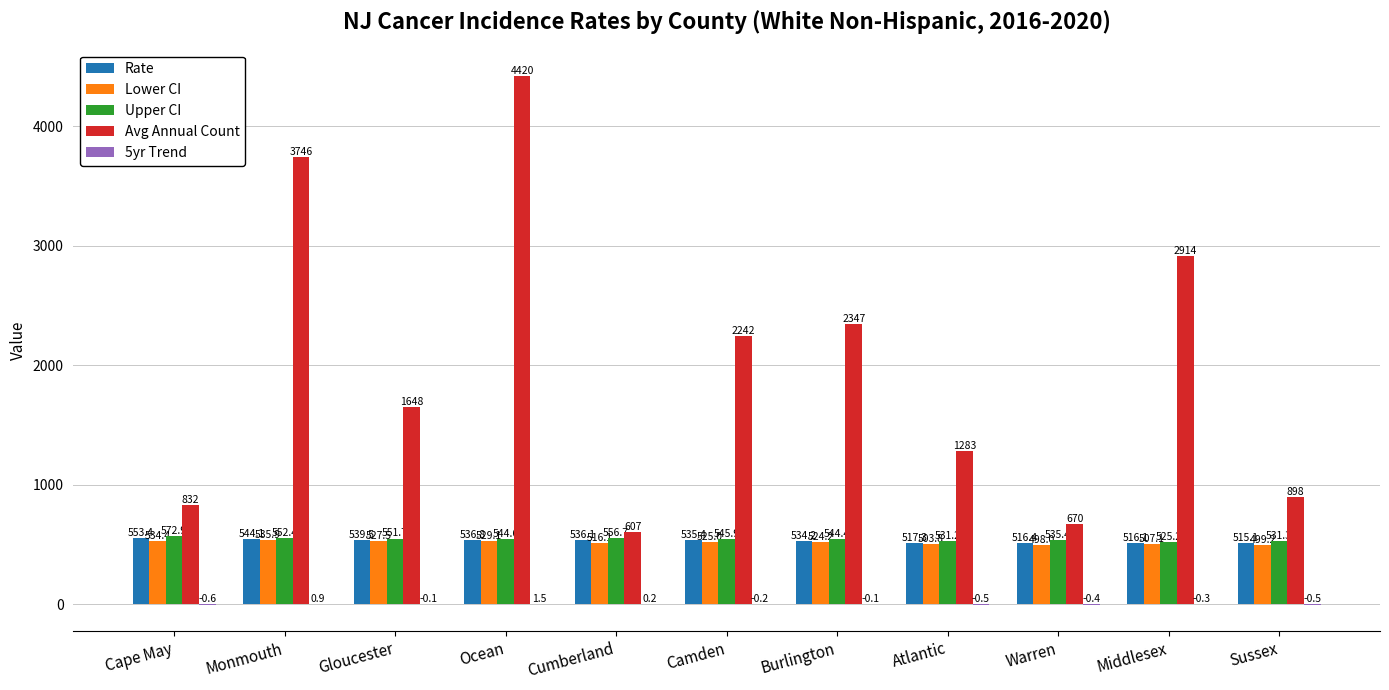

Does the chart contain stacked bars?

No